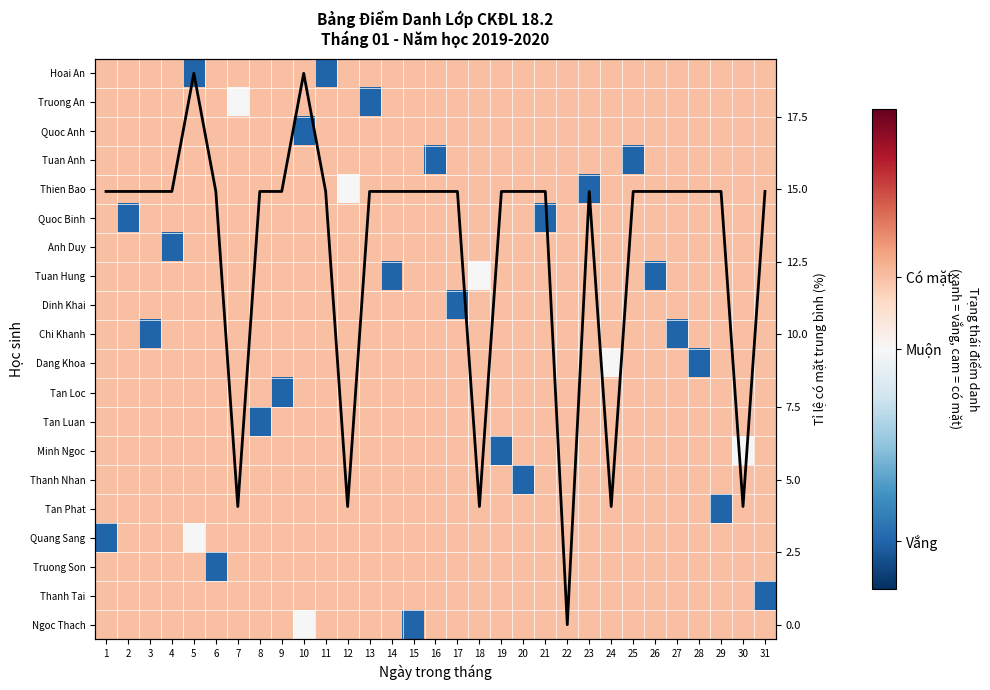

What is the smallest value displayed?

-0.8